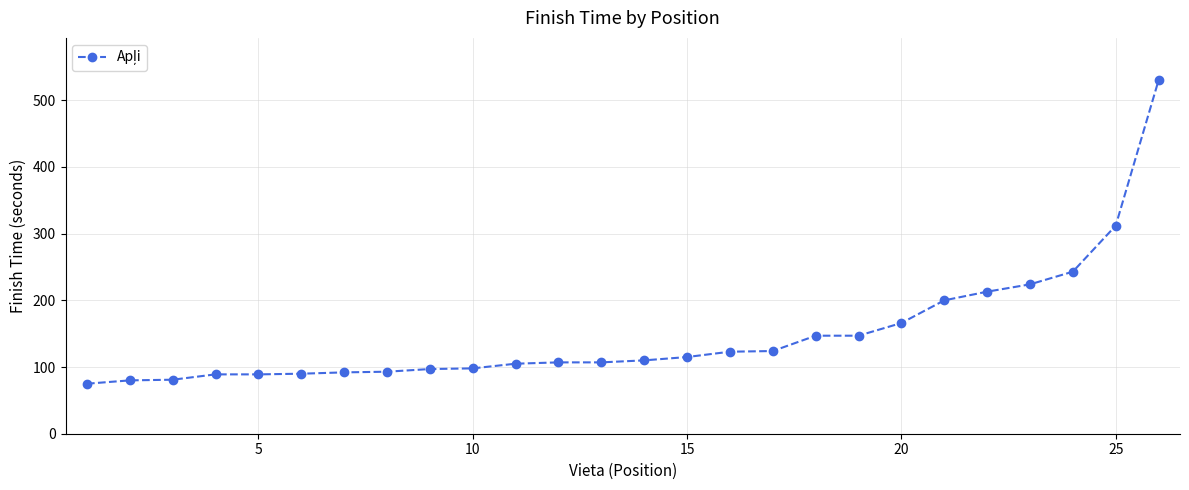

What is the value of the 9th point from the left?

97